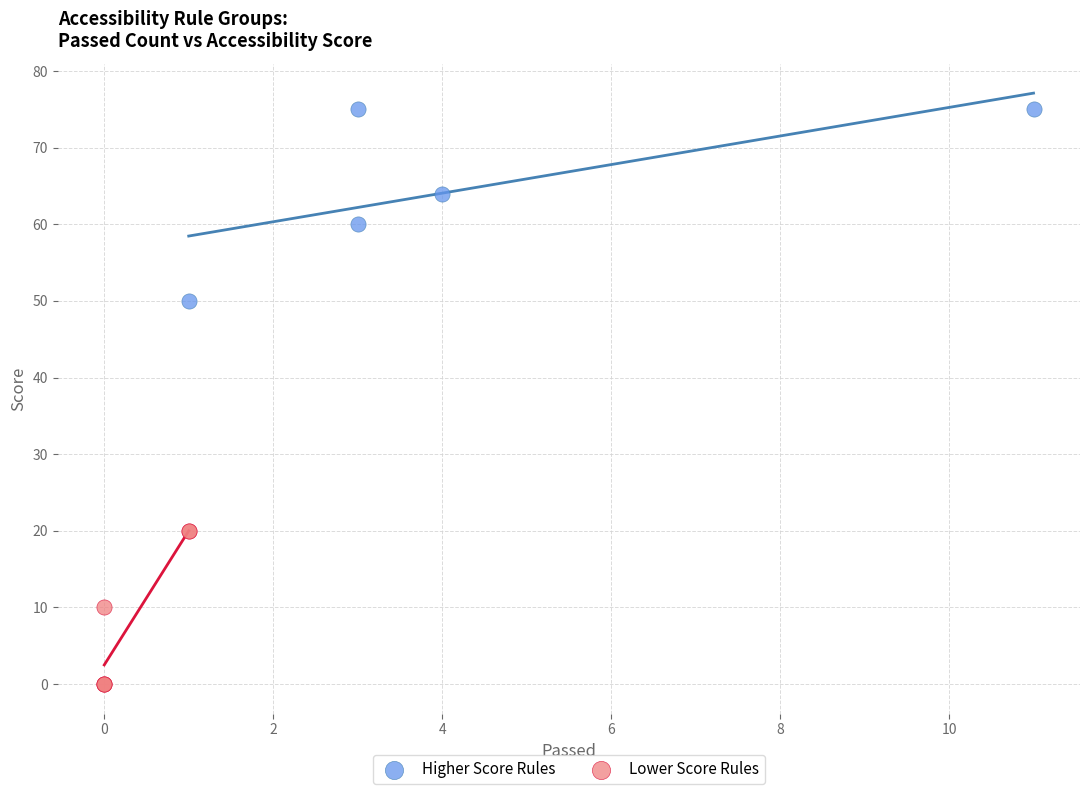

Which series reaches the maximum Y coordinate?

Higher Score Rules